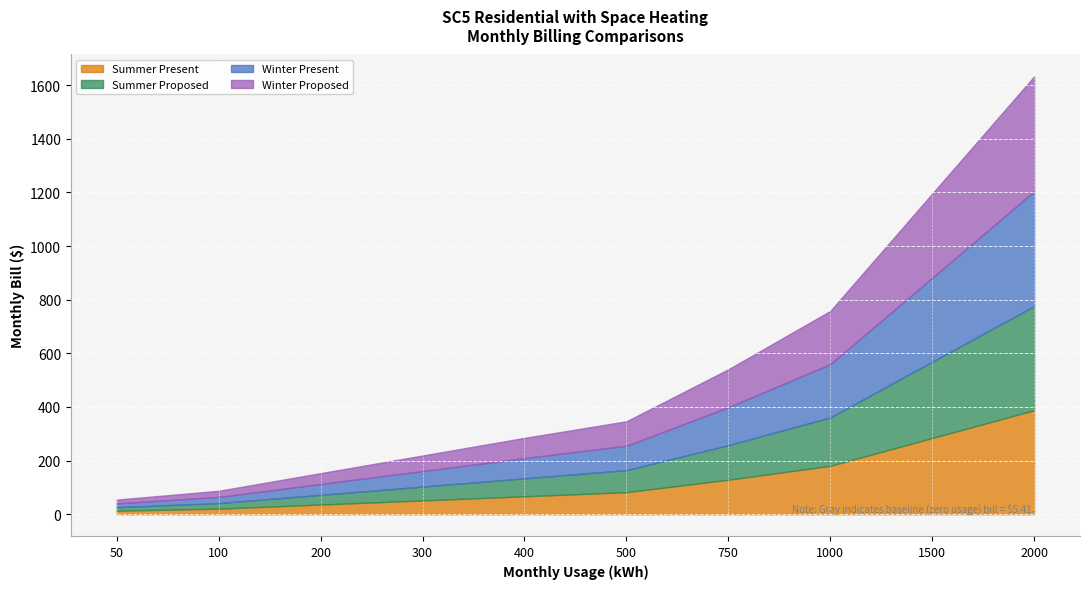

What is the difference between the Summer Proposed values at 2000 and 500?

306.0